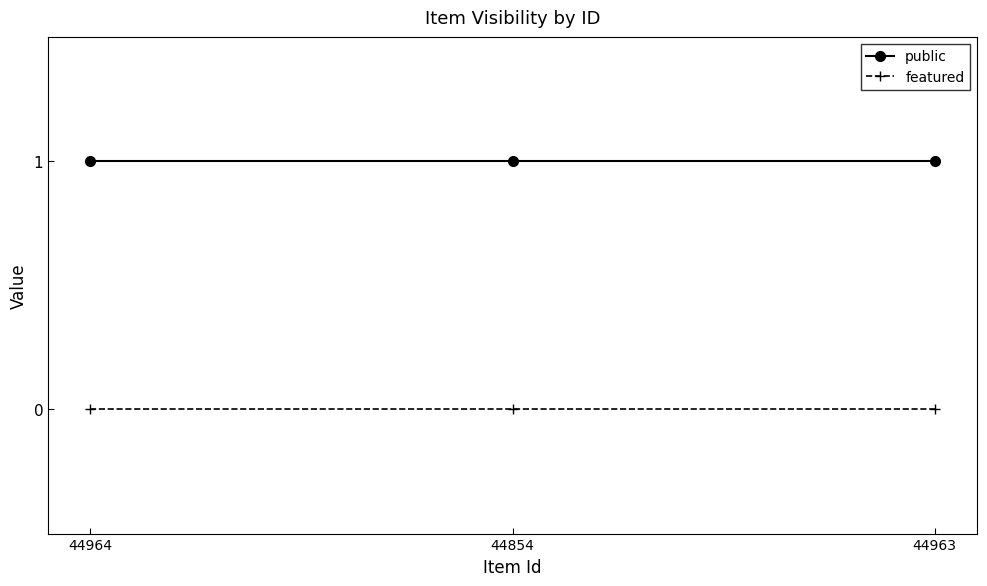

Rank the series at 44963 from highest to lowest value.

public, featured